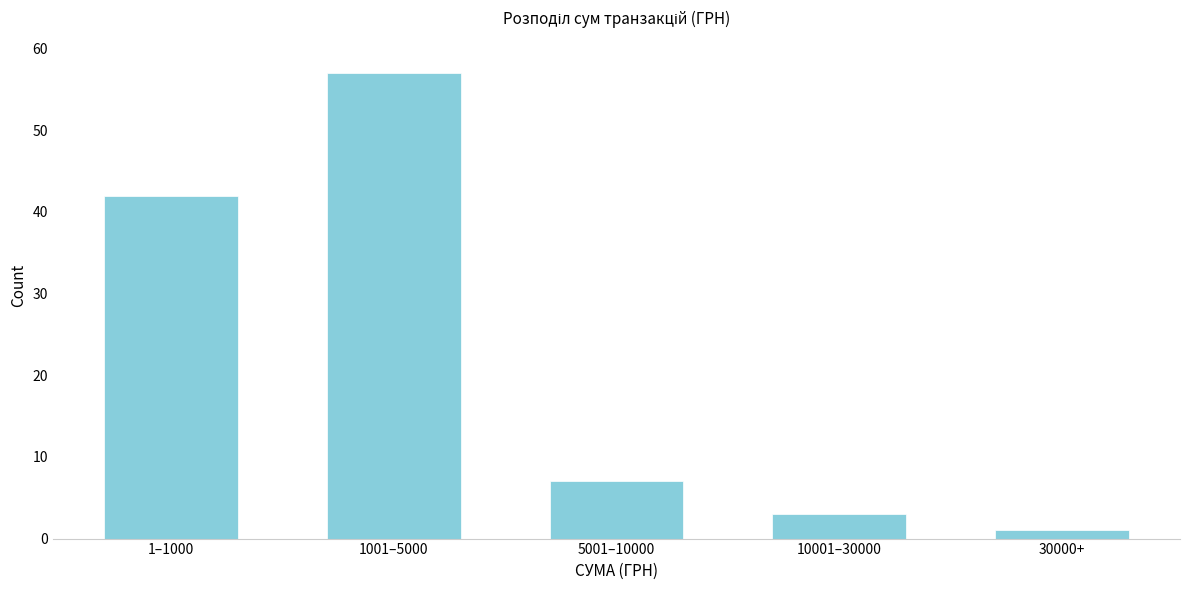

Reading right to left, transcribe all the data shown in this chart.

1	3	7	57	42